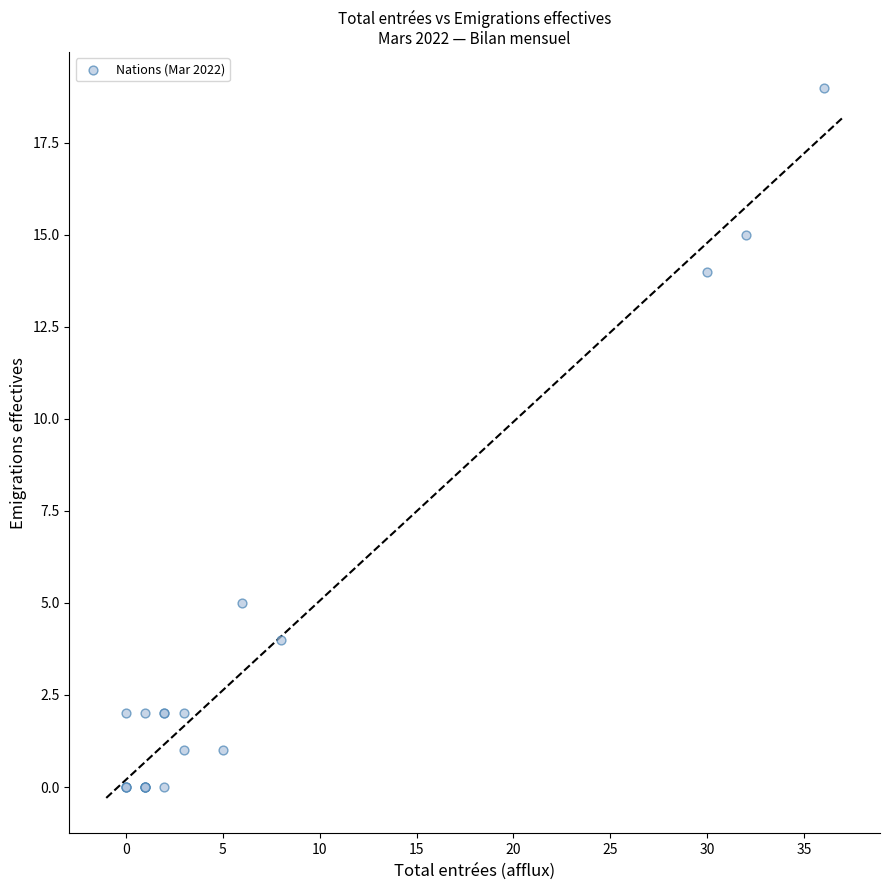

What Y value in the scatter plot is closest to 9?

5